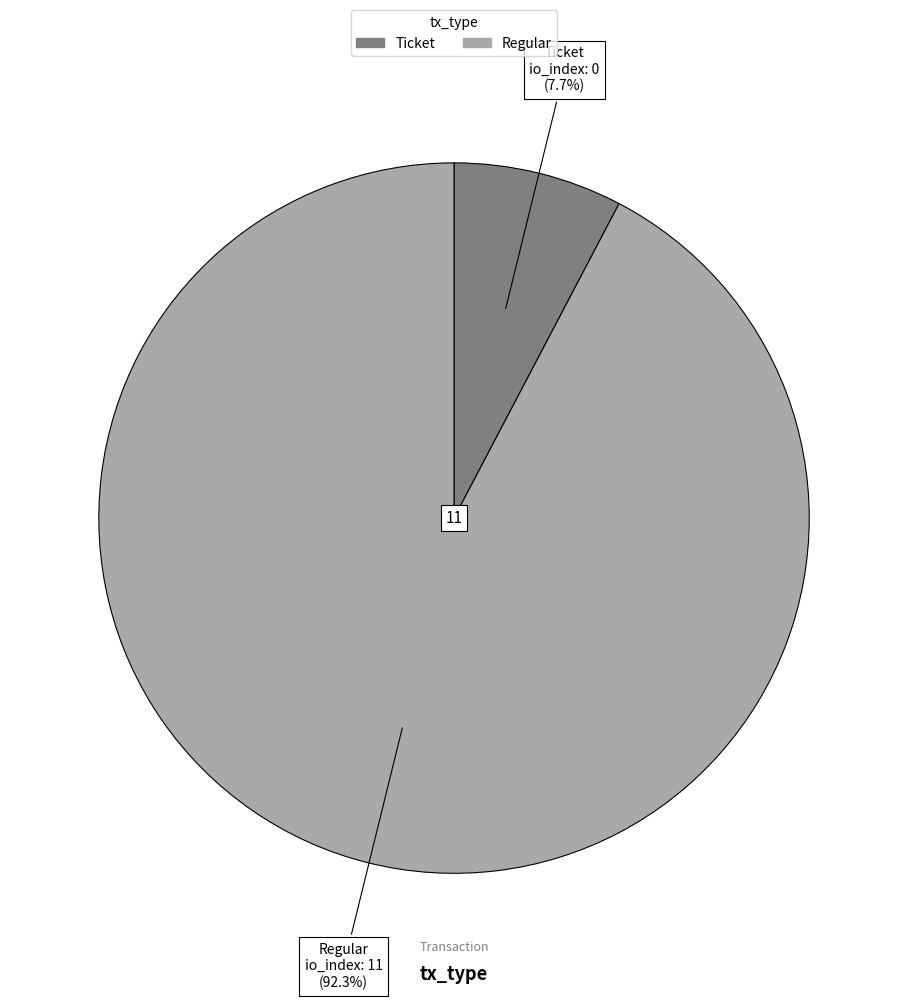

Is there a majority slice in this chart?

Yes